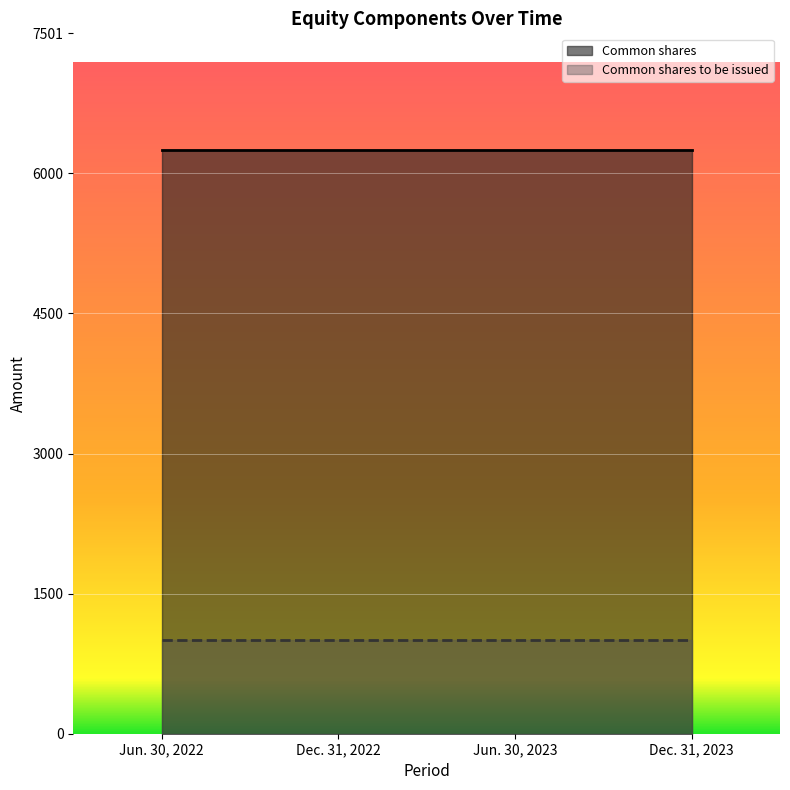

What is the total value across all series at Jun. 30, 2023?

7251